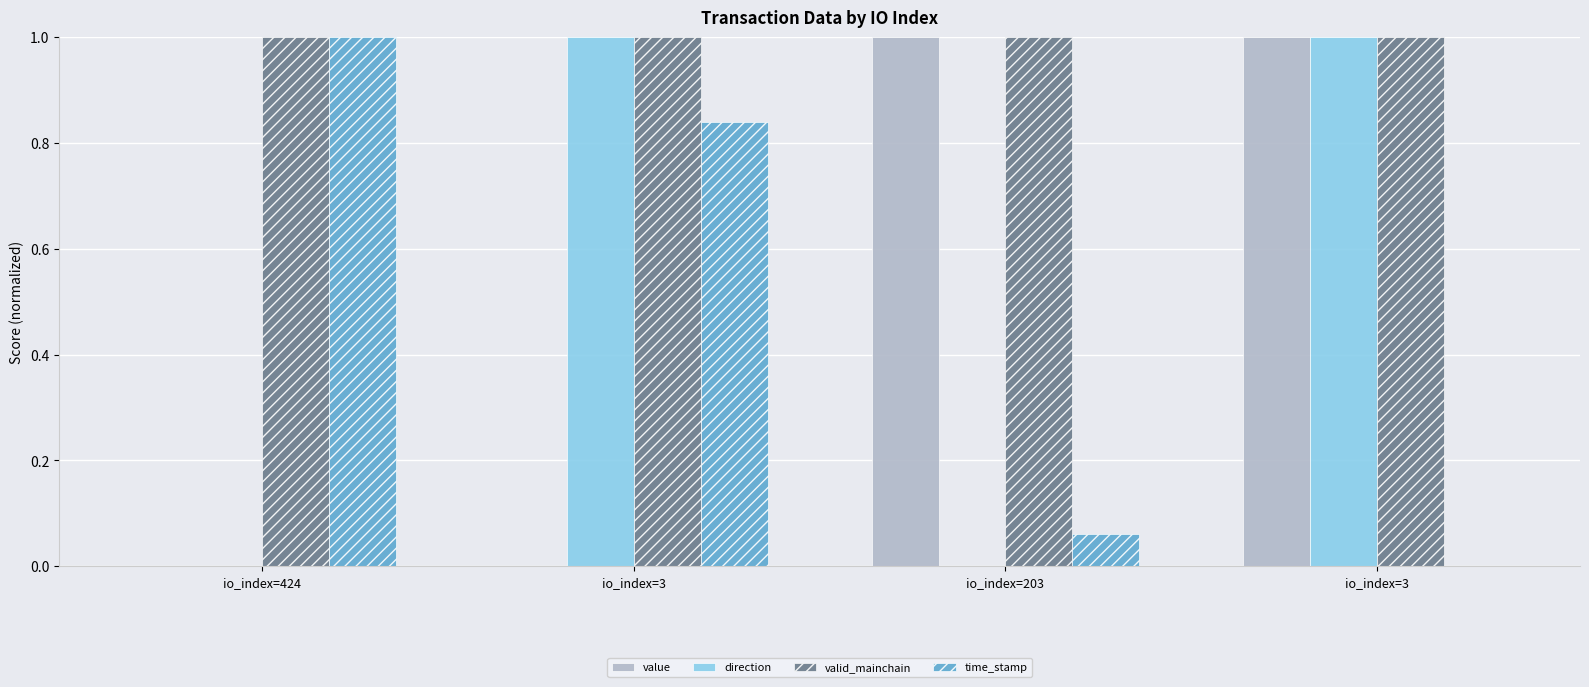

Reading left to right, what are all the values shown in this chart?

value: io_index=424=0.0	io_index=3=0.0	io_index=203=1.0	io_index=3=1.0
direction: io_index=424=0.0	io_index=3=1.0	io_index=203=0.0	io_index=3=1.0
valid_mainchain: io_index=424=1.0	io_index=3=1.0	io_index=203=1.0	io_index=3=1.0
time_stamp: io_index=424=1.0	io_index=3=0.8	io_index=203=0.1	io_index=3=0.0